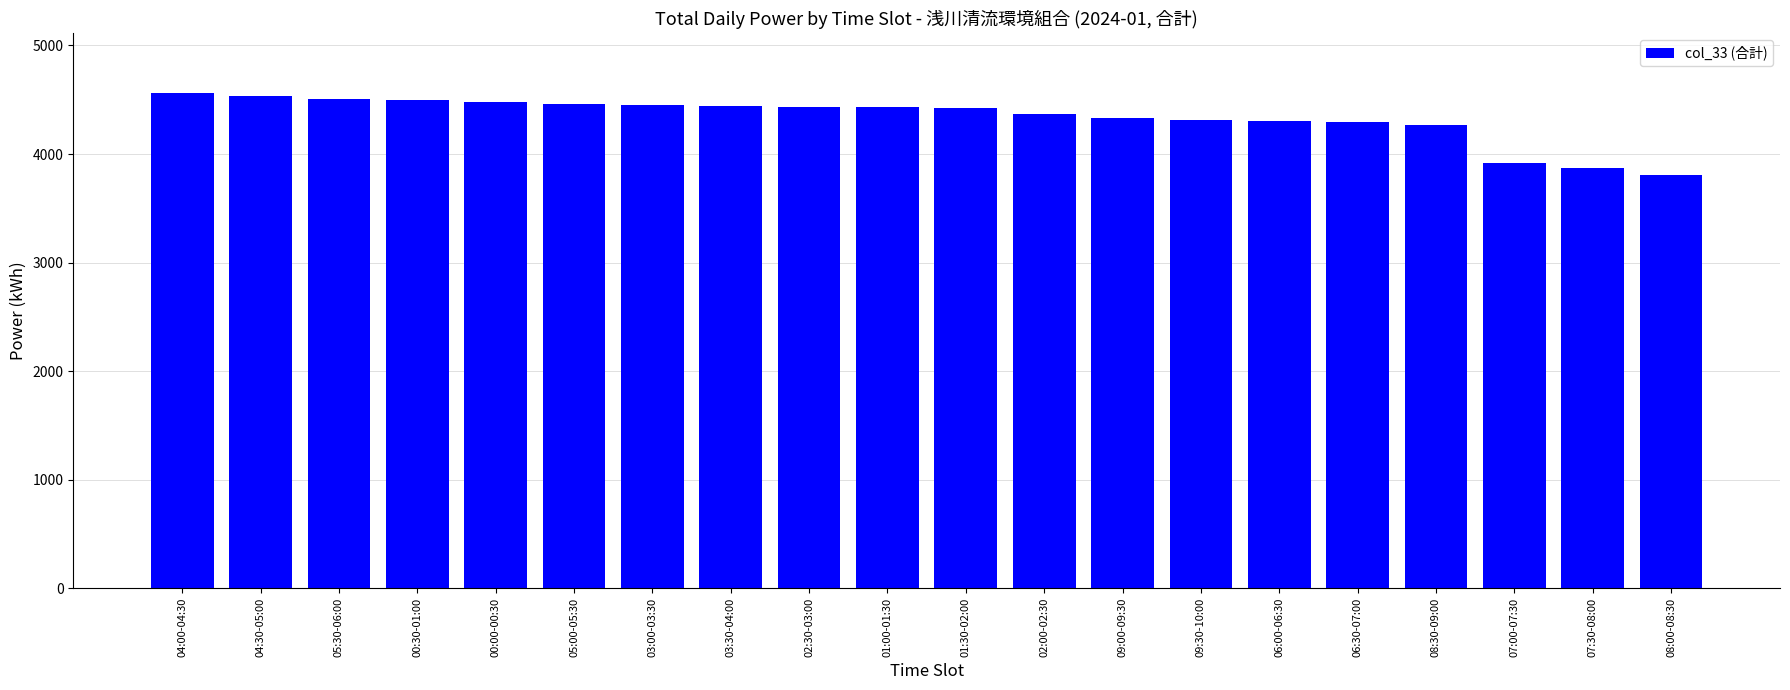

What value does the data have at 09:00-09:30?

4328